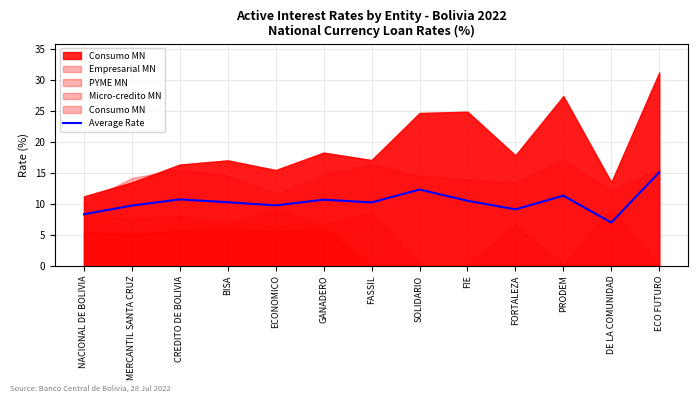

What is the label of the 9th point from the right?

ECONOMICO